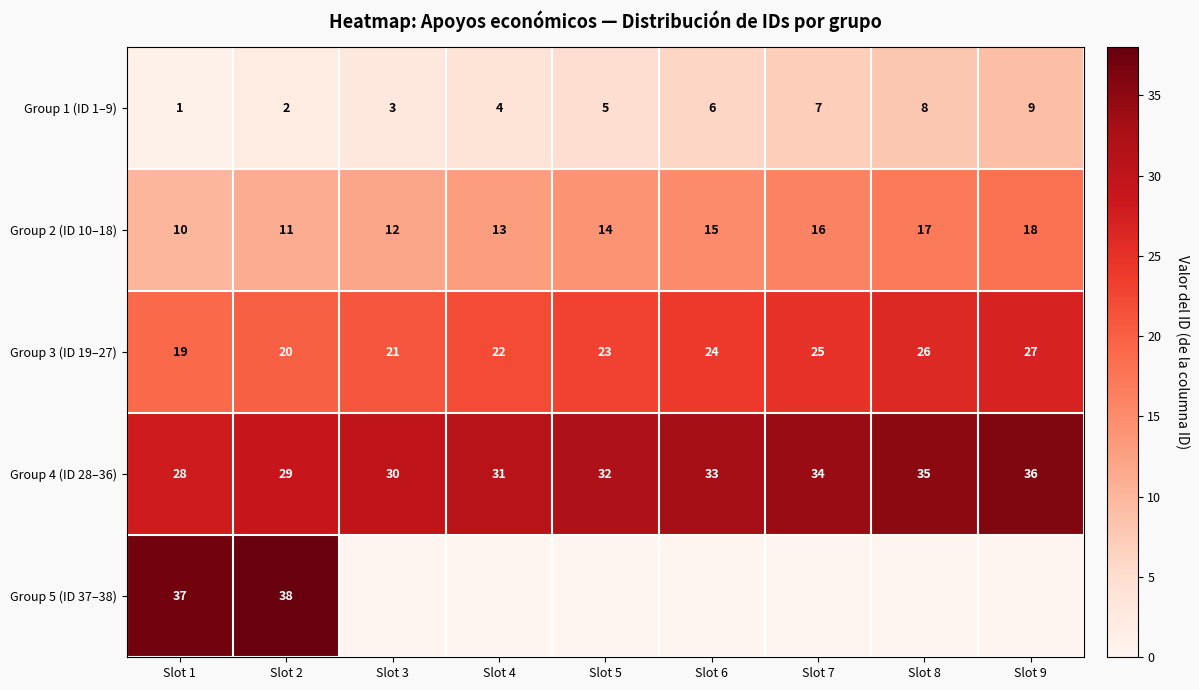

The value of Group 2 (ID 10–18) at Slot 5 is 10. True or false?

False